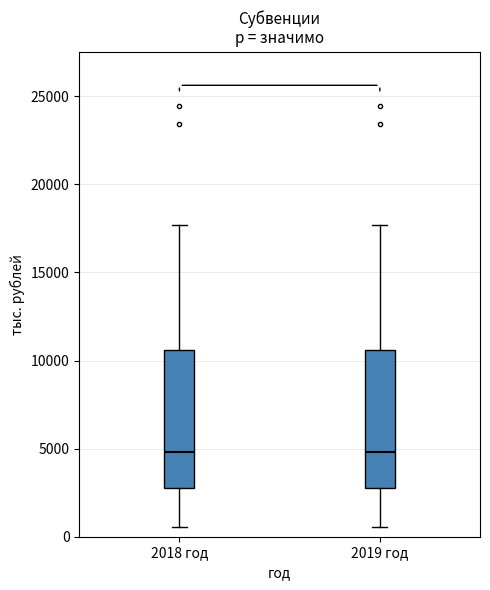

Where does the upper whisker of the box for 2018 год end on the y-axis? The values are not printed on the chart, so give them approximately, as read against the axis.

17500